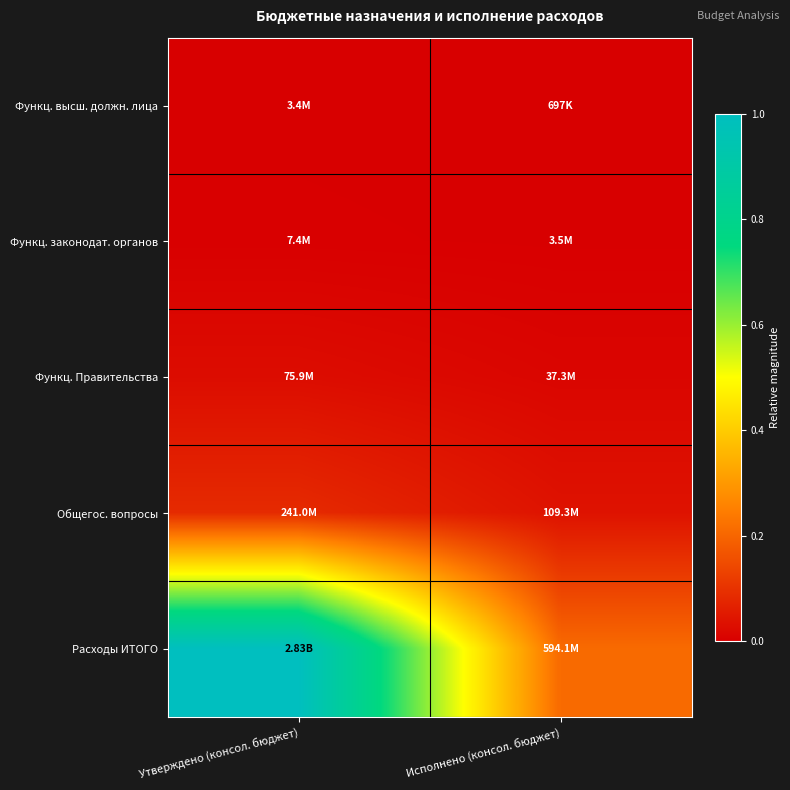

Reading right to left, extract all data points from this chart.

Функц. высш. должн. лица: Исполнено (консол. бюджет)=0.0	Утверждено (консол. бюджет)=0.0
Функц. законодат. органов: Исполнено (консол. бюджет)=0.0	Утверждено (консол. бюджет)=0.0
Функц. Правительства: Исполнено (консол. бюджет)=0.0	Утверждено (консол. бюджет)=0.0
Общегос. вопросы: Исполнено (консол. бюджет)=0.0	Утверждено (консол. бюджет)=0.1
Расходы ИТОГО: Исполнено (консол. бюджет)=0.2	Утверждено (консол. бюджет)=1.0